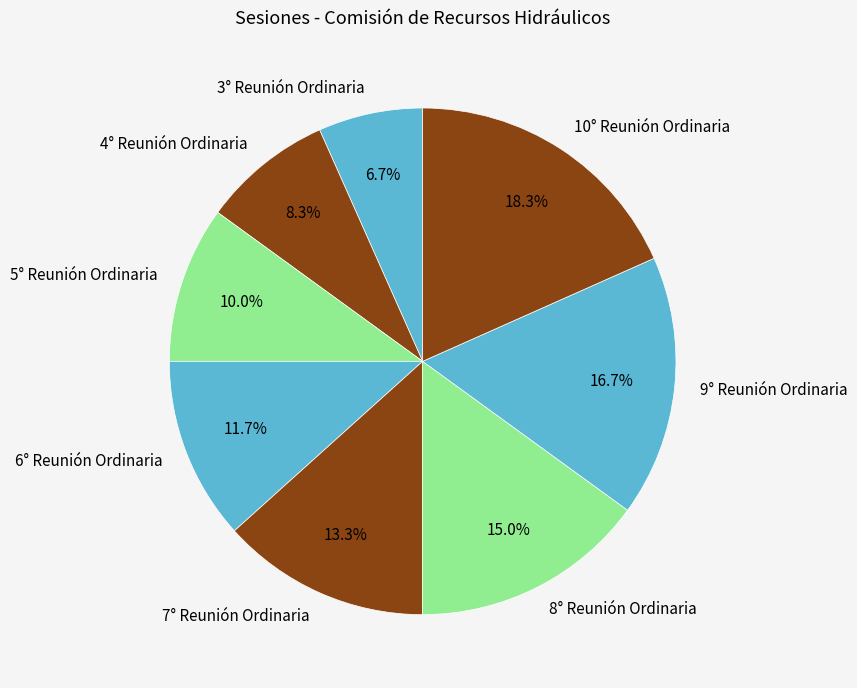

True or false: 3° Reunión Ordinaria accounts for 7% of the total.

True